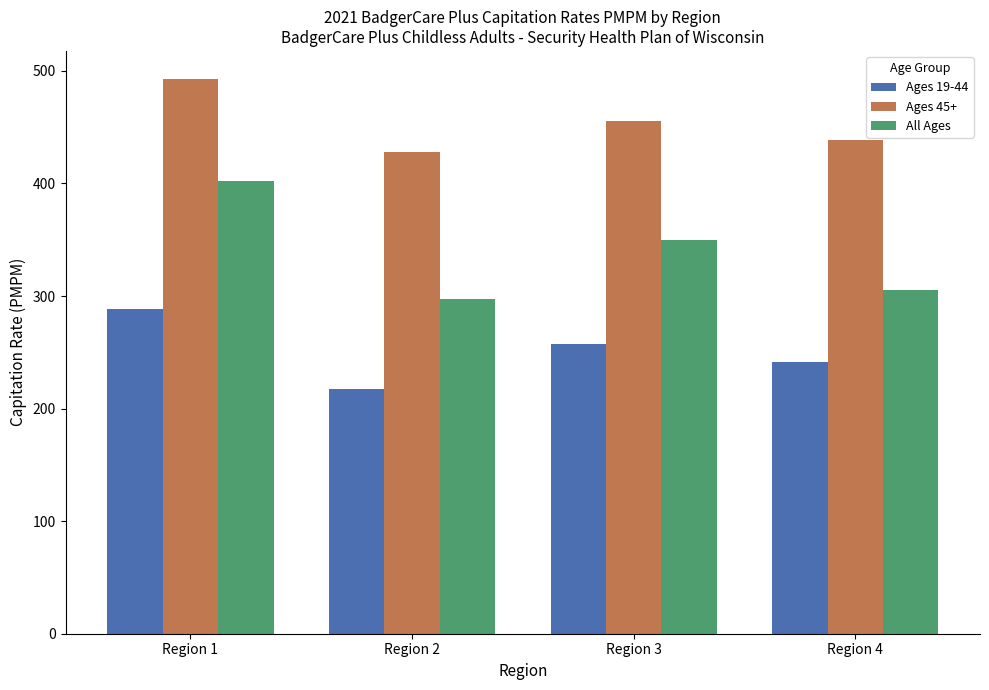

What is the total value across all series at Region 1?

1183.8